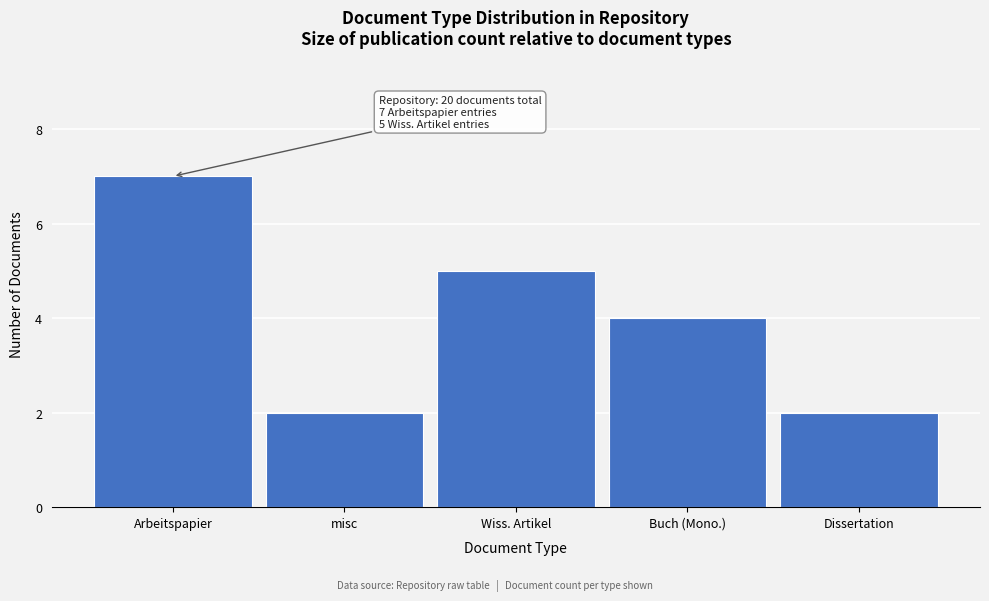

Reading left to right, list all the values displayed in this chart.

7	2	5	4	2